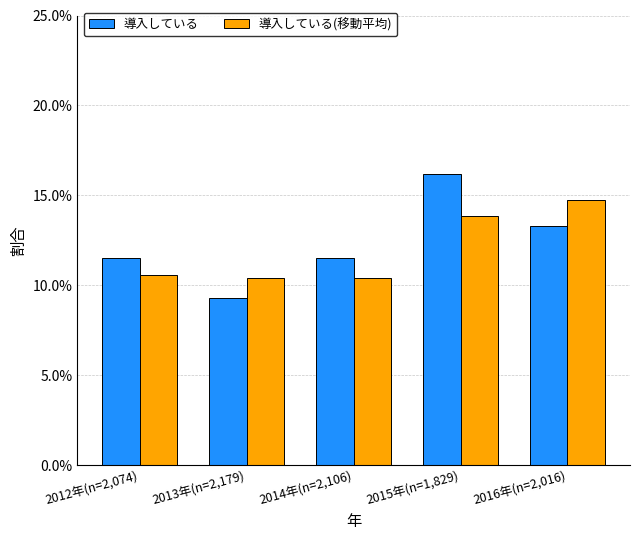

What are all the series names shown in the legend?

導入している, 導入している(移動平均)